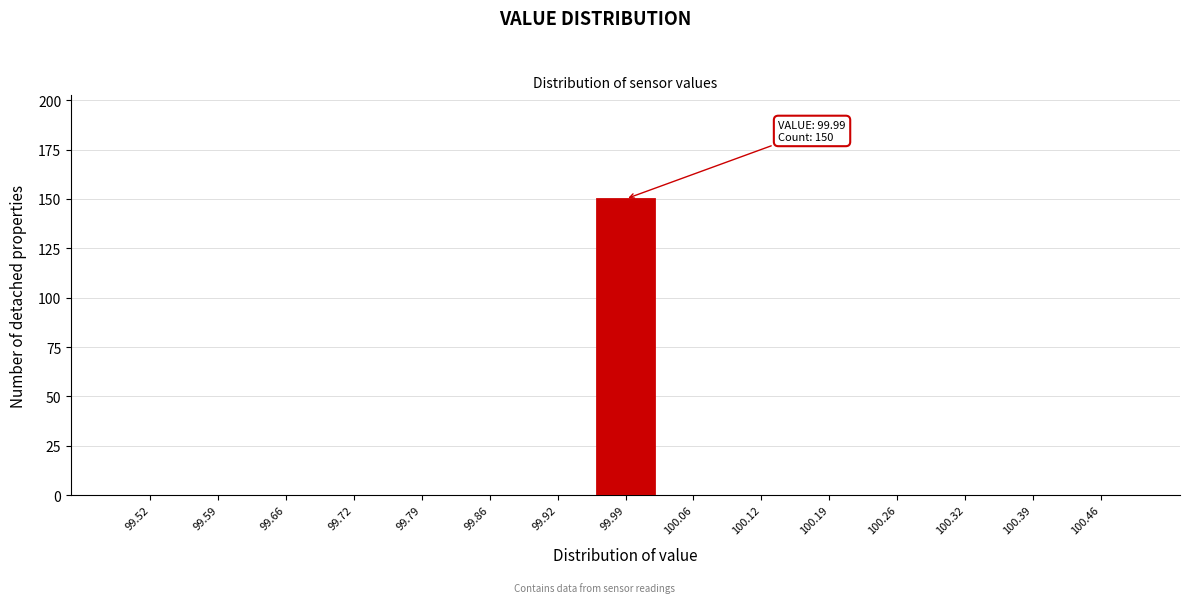

Which range on the x-axis has the tallest bar?

99.96 to 100.02